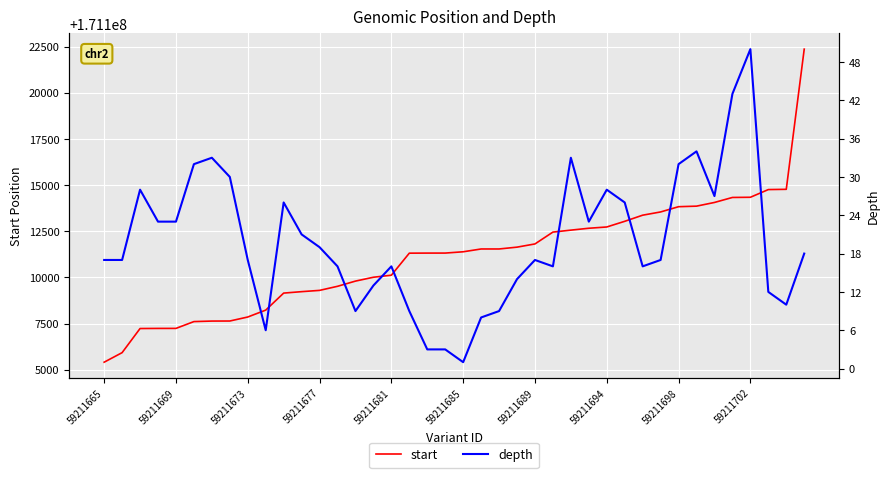

What are all the series names shown in the legend?

start, depth